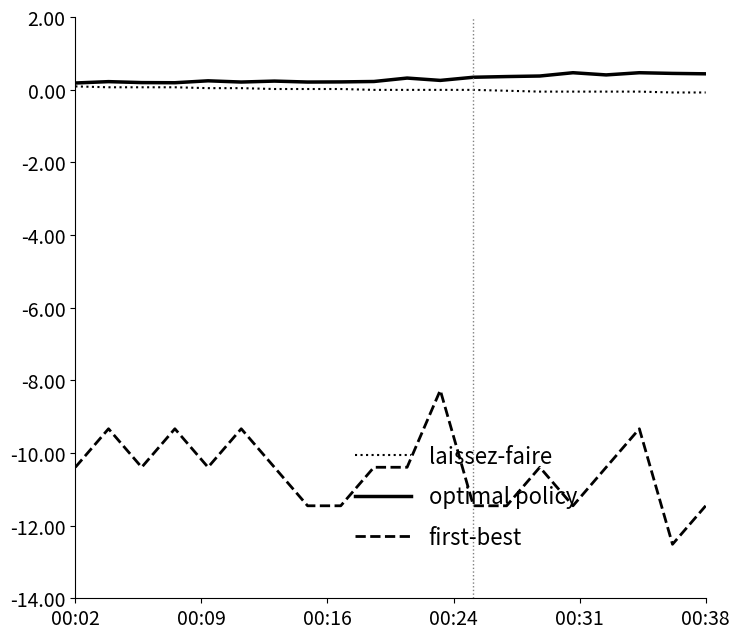

Which series has the largest range (max minus min)?

first-best